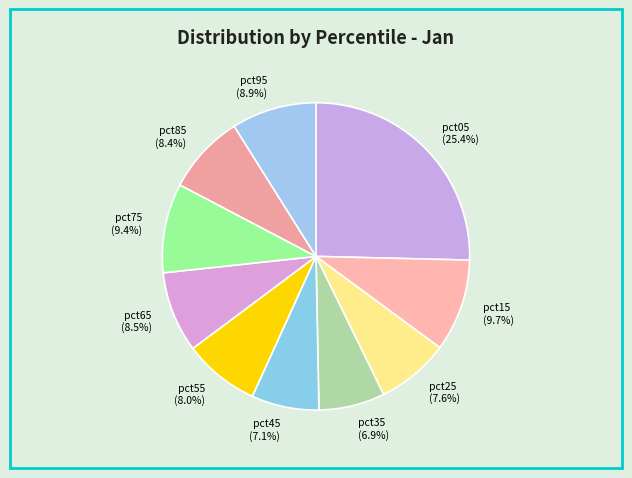

To the nearest percent, what percentage of the pie is pct85?

8%